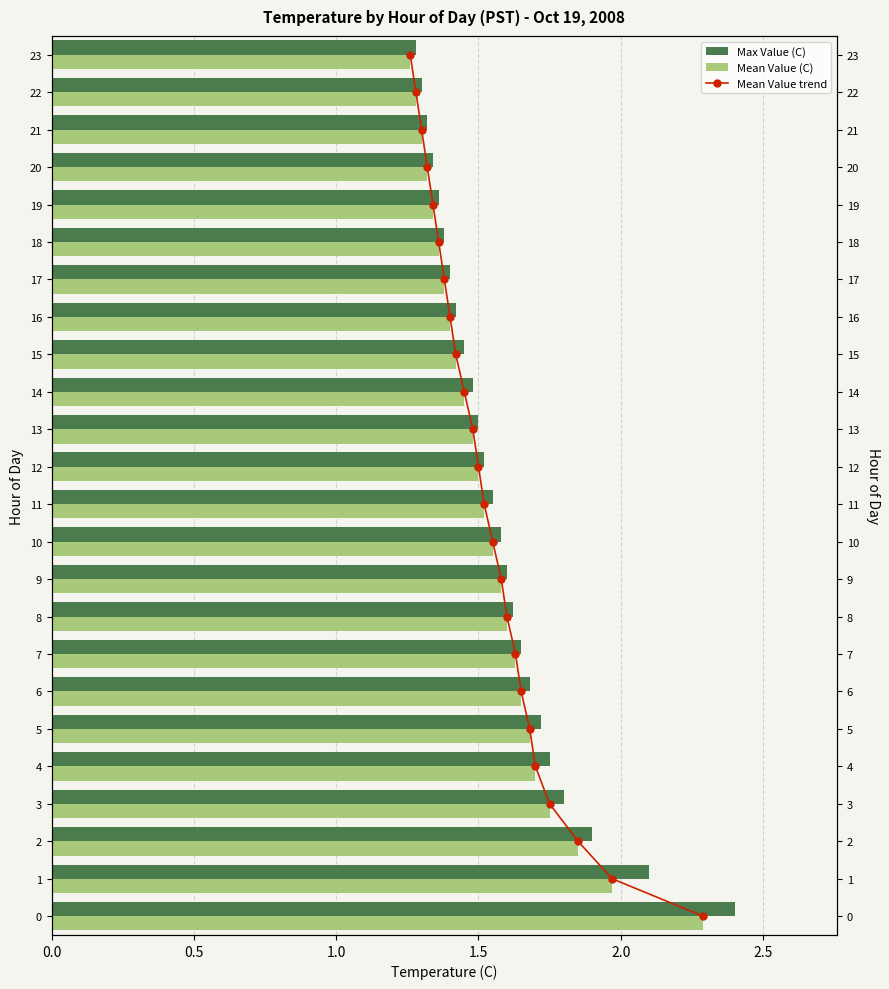

Is it true that Max Value (C) equals 1.3 at 21?

True